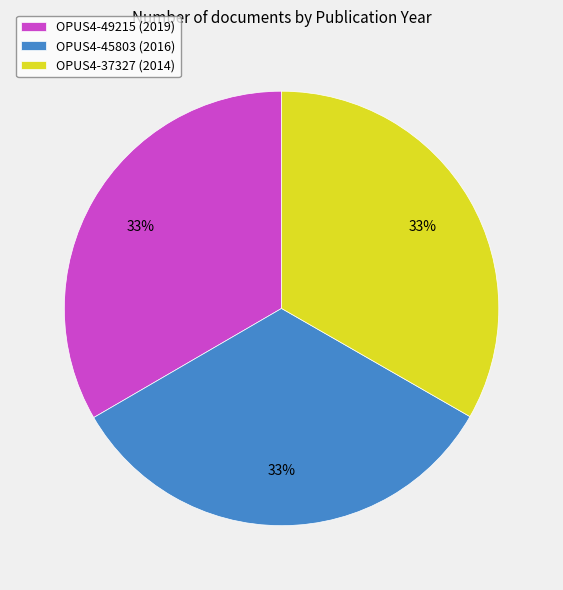

Approximately how many times larger is the value at OPUS4-37327 (2014) compared to OPUS4-45803 (2016)?

1.0